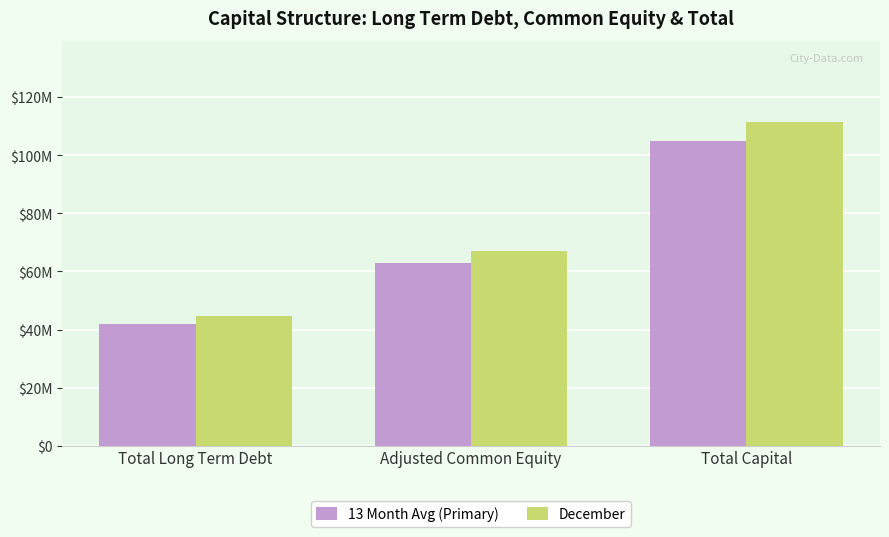

What are all the series names shown in the legend?

13 Month Avg (Primary), December